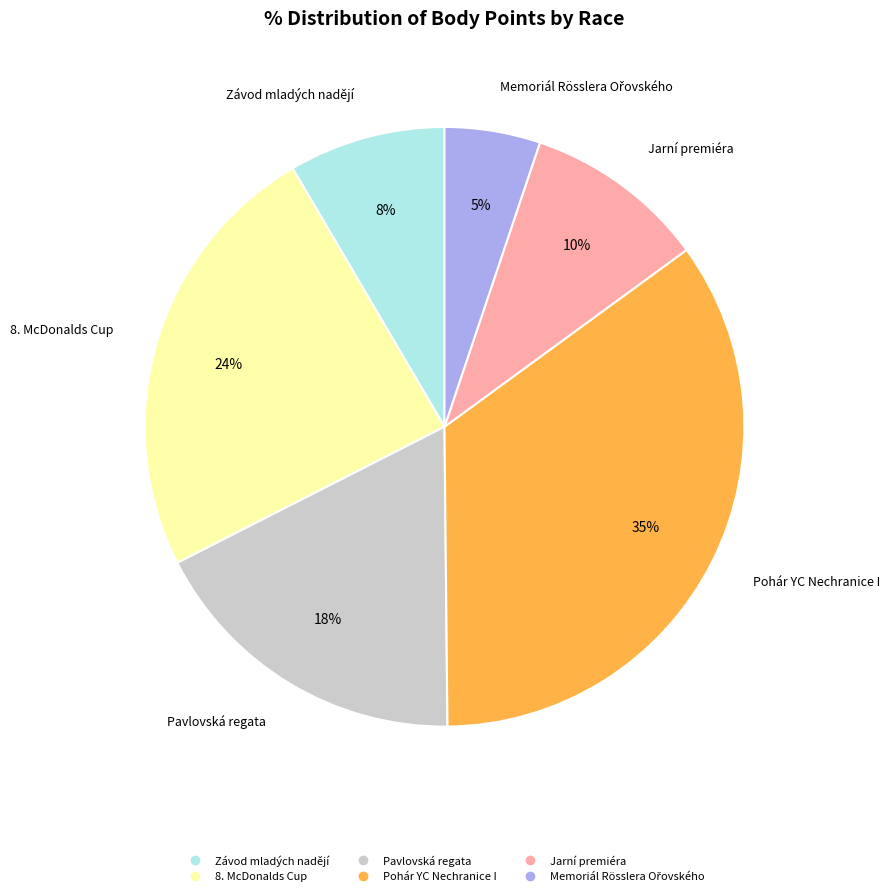

Between Závod mladých nadějí and Pavlovská regata, which is larger?

Pavlovská regata